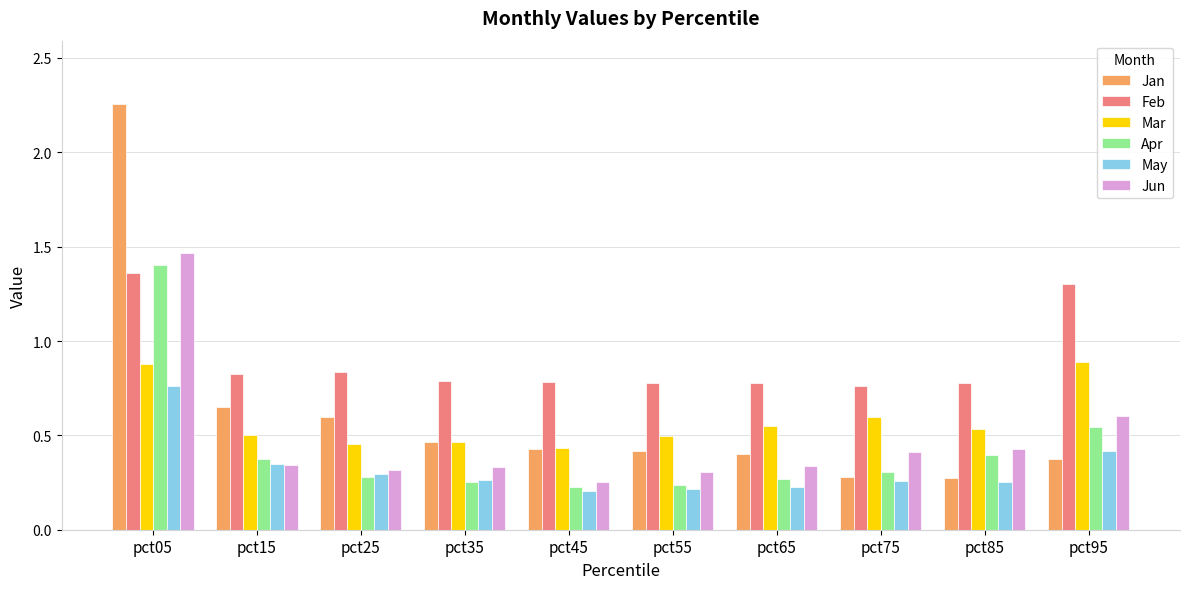

What is the highest value of the Mar series?

0.9